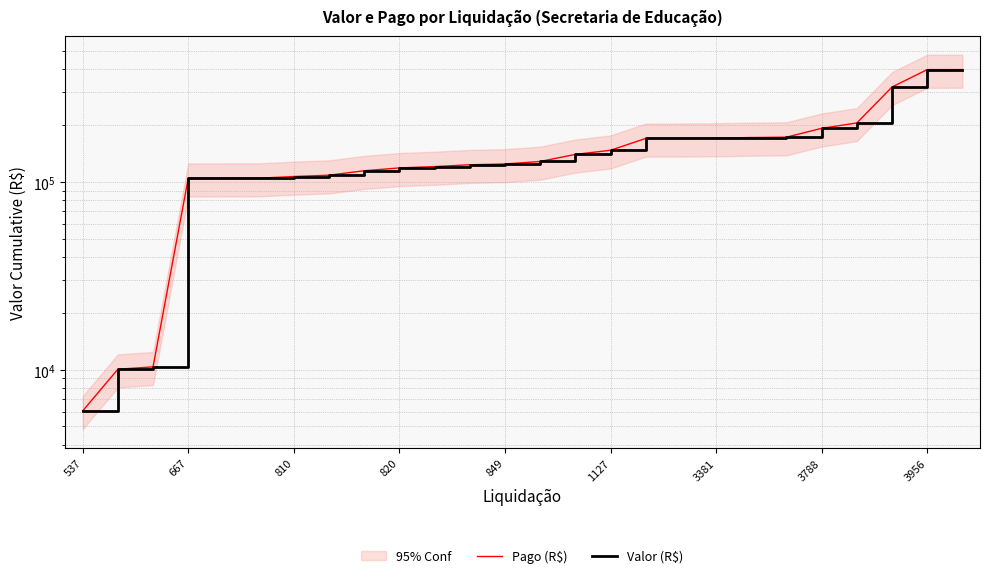

How many lines are shown in the chart?

2